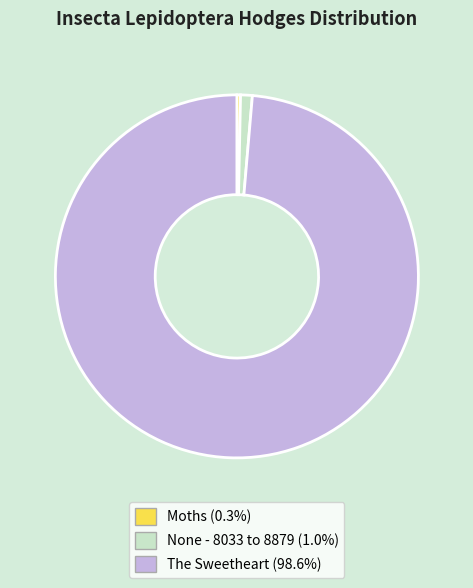

Does The Sweetheart account for over 50% of the chart?

Yes